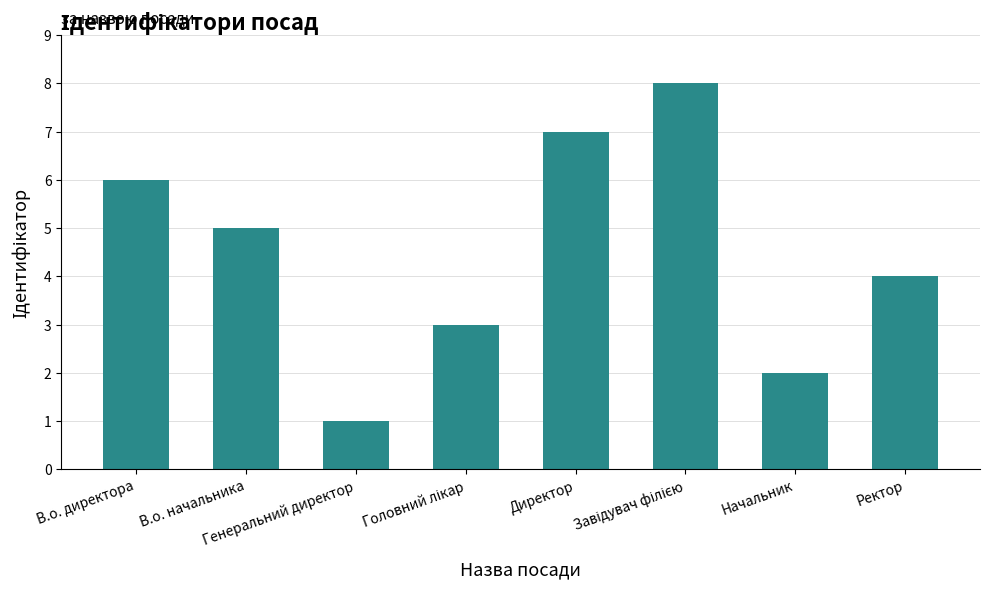

Does the chart contain stacked bars?

No